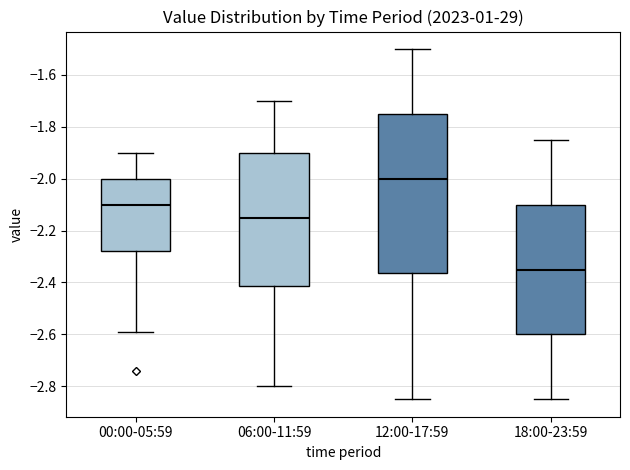

Which box has the lowest median line?

18:00-23:59